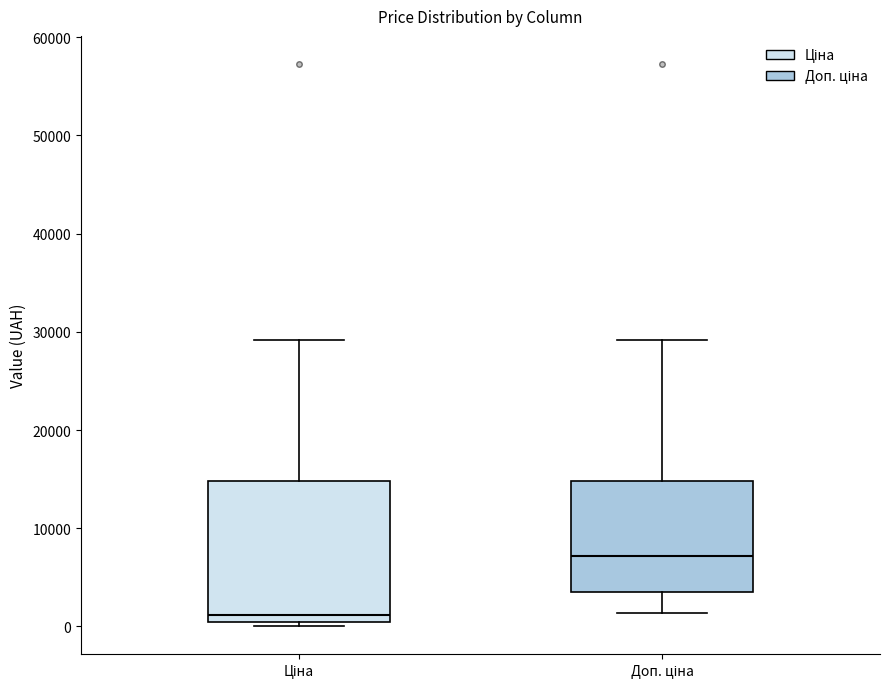

Which box's median line is the lowest?

Ціна